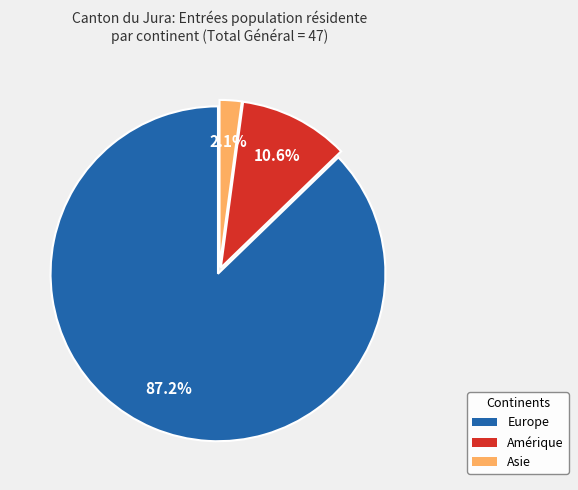

What percentage is the Amérique slice, to the nearest percent?

11%